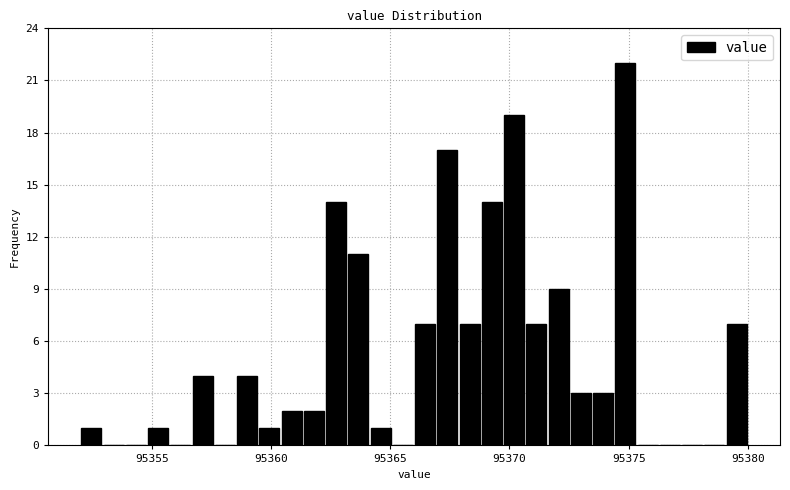

Read against the x-axis, roughly where is the centre of the tallest bar?

95375.0